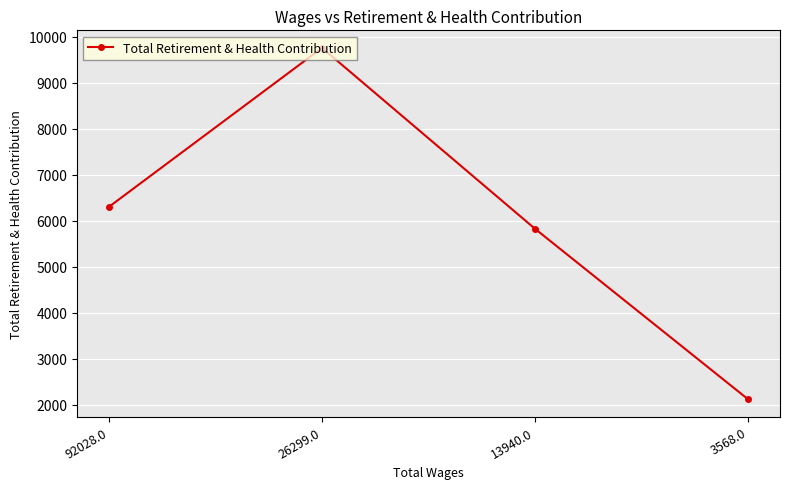

What is the average value?

5998